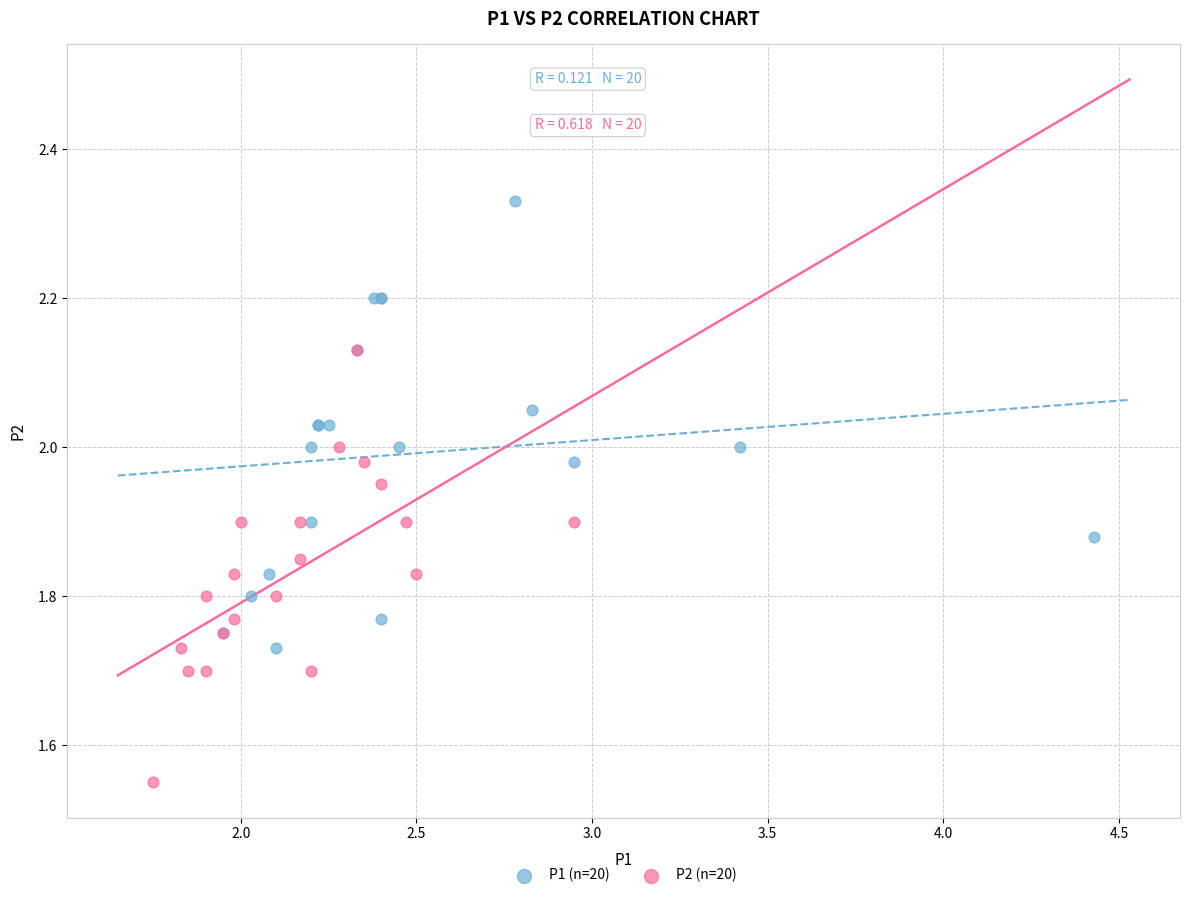

Which series contains the lowest Y value?

P2 (n=20)